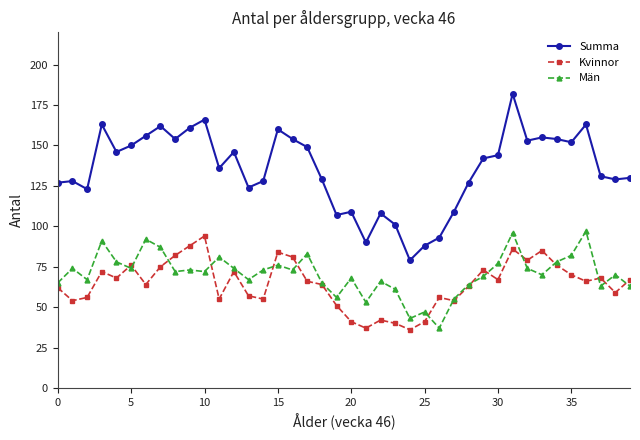

True or false: Summa and Kvinnor intersect in this chart.

False